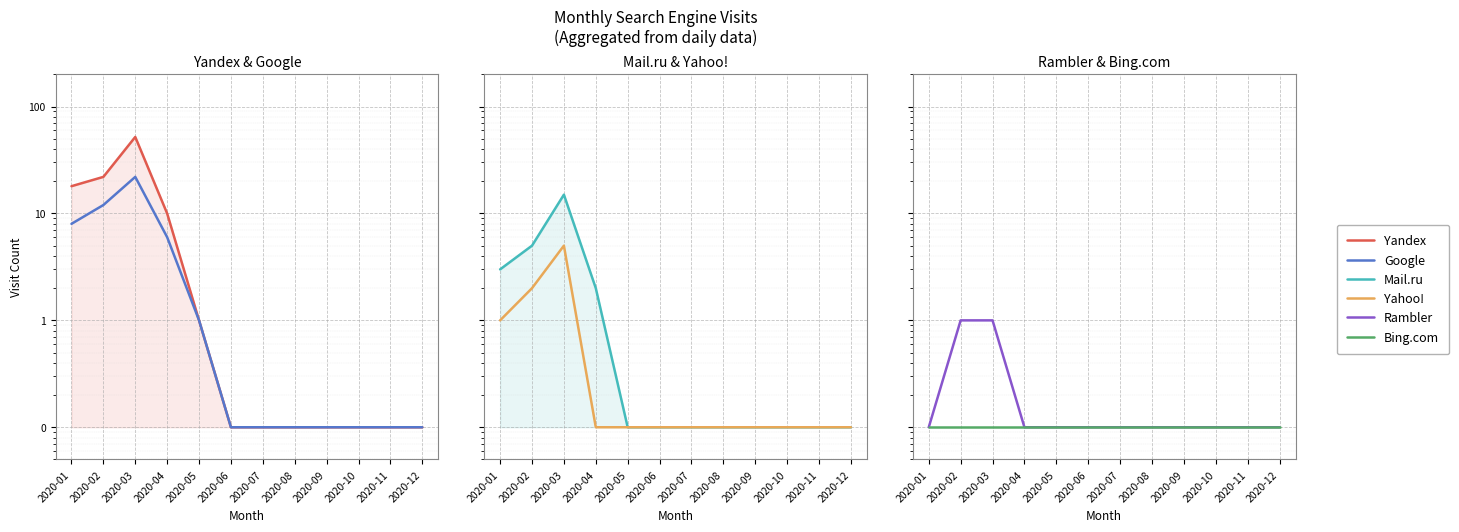

What is the value of the Yandex point at the 5th from the left?

1.0